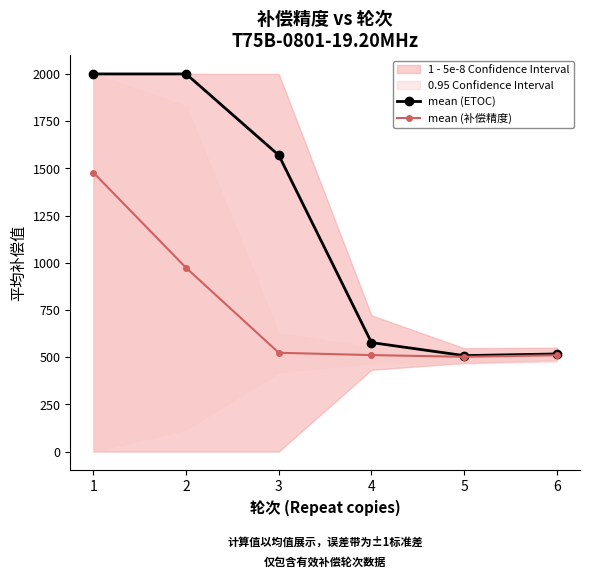

List the series in order of their overall mean, highest first.

mean (ETOC), mean (补偿精度)